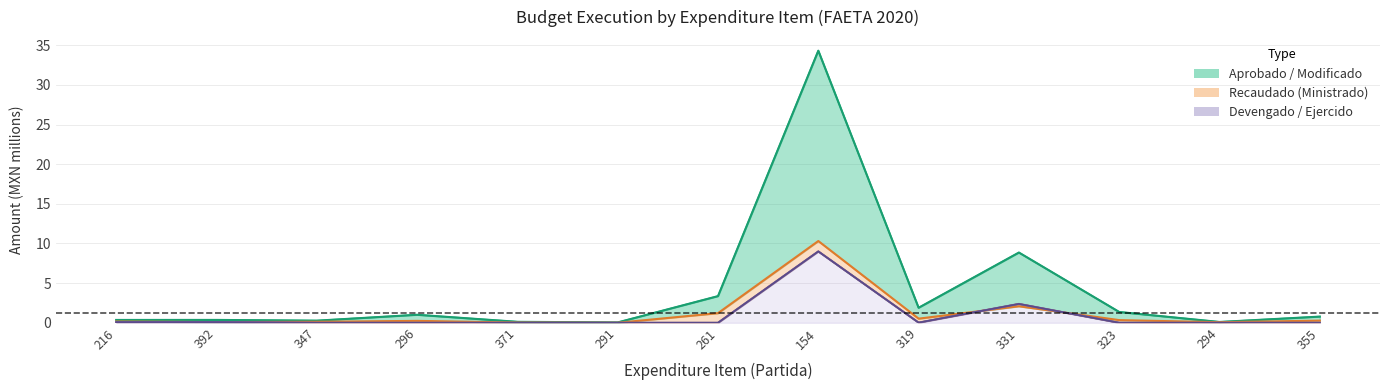

Which series ends up on top after the final intersection of Recaudado (Ministrado) and Comprometido?

Recaudado (Ministrado)